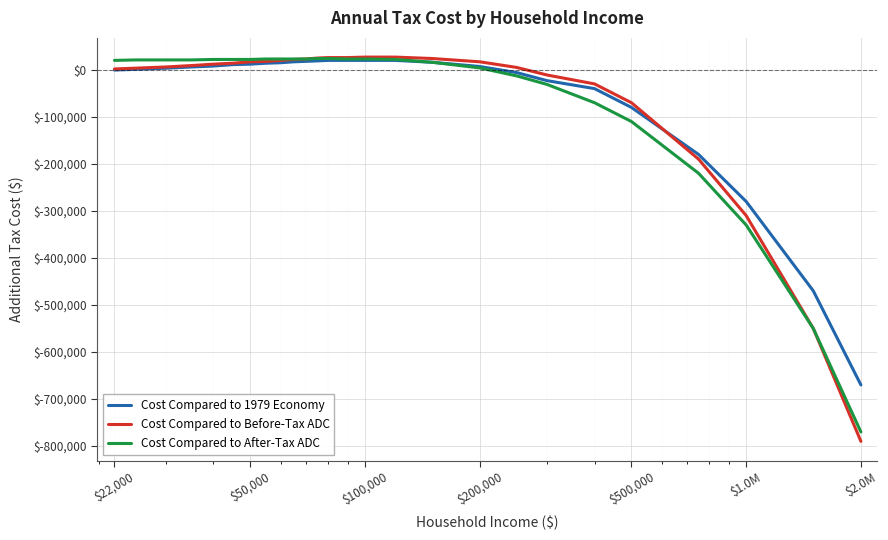

Which series has the largest range (max minus min)?

Cost Compared to Before-Tax ADC